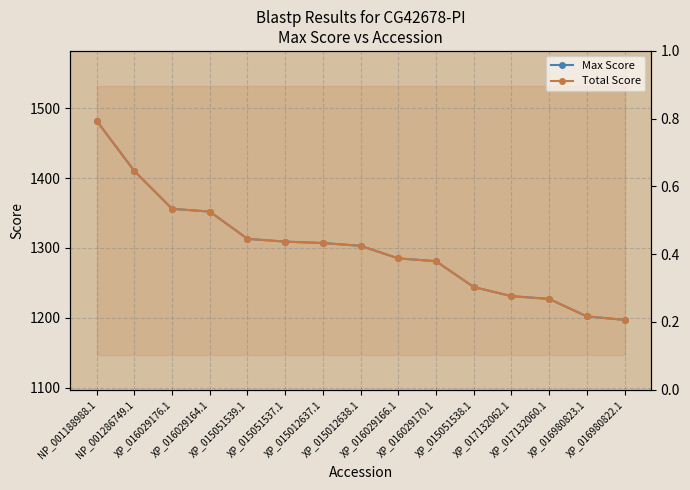

What is the difference between the Max Score values at XP_016029170.1 and XP_016980823.1?

79